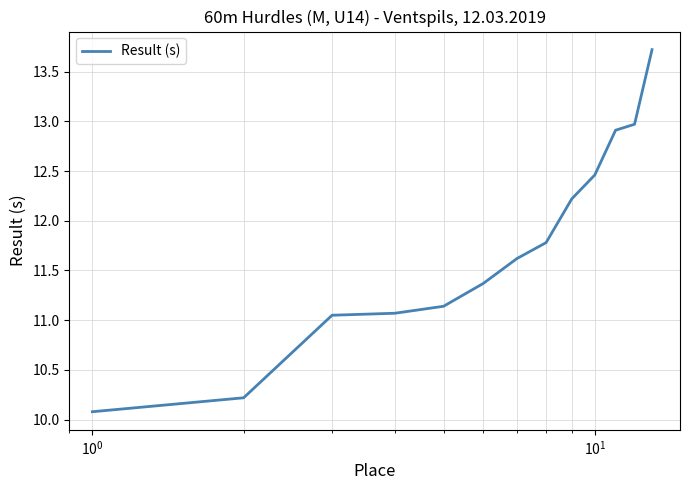

What is the difference between the maximum and minimum values?

3.6